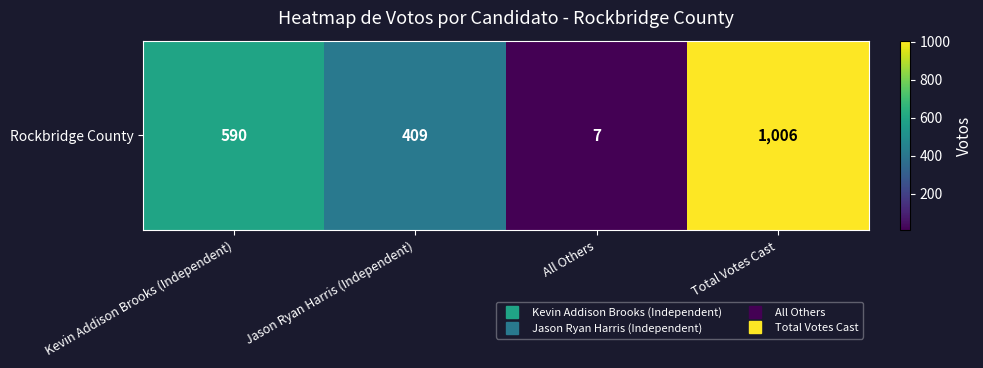

Reading right to left, transcribe all the data shown in this chart.

Total Votes Cast=1006	All Others=7	Jason Ryan Harris (Independent)=409	Kevin Addison Brooks (Independent)=590